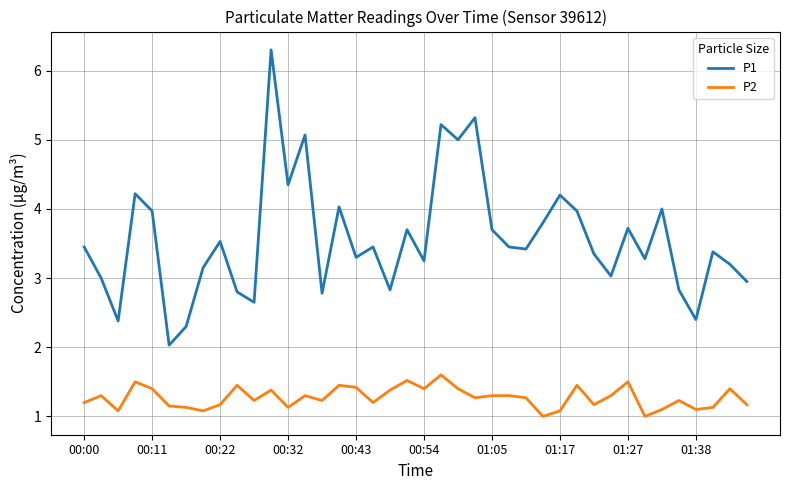

What is the difference between the maximum and minimum values in the P1 series?

4.3